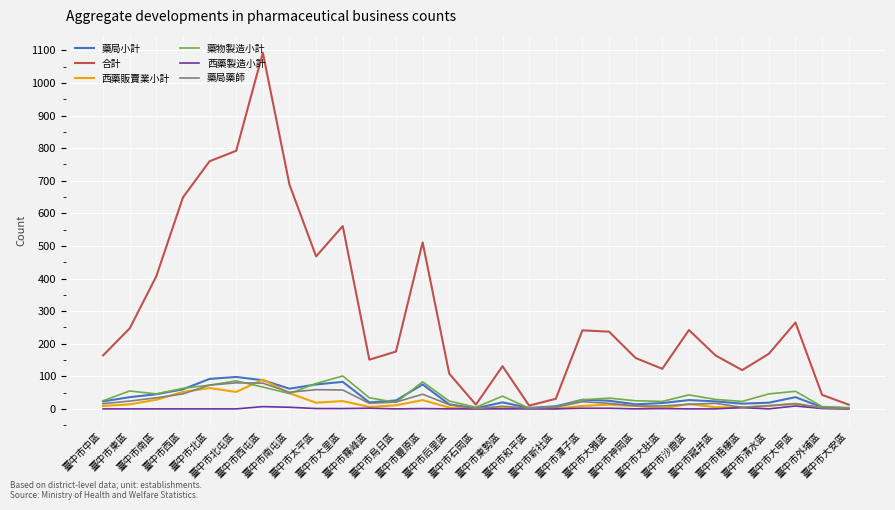

Is it true that 藥局小計 equals 92 at 臺中市北區?

True